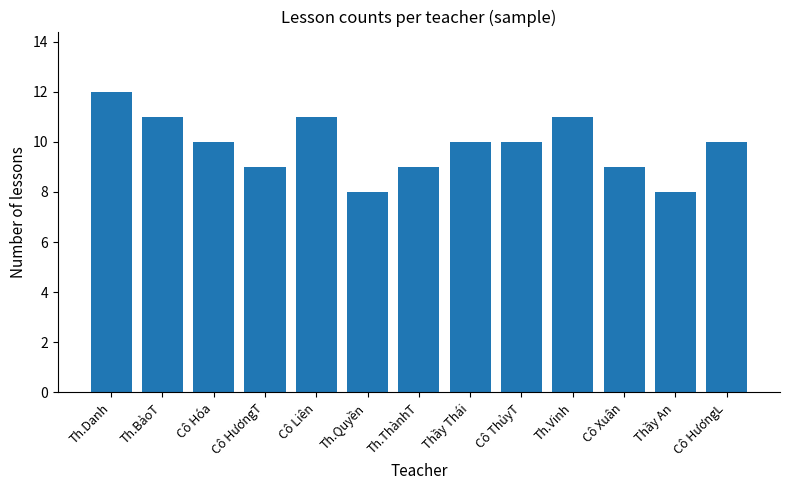

What is the average value?

10